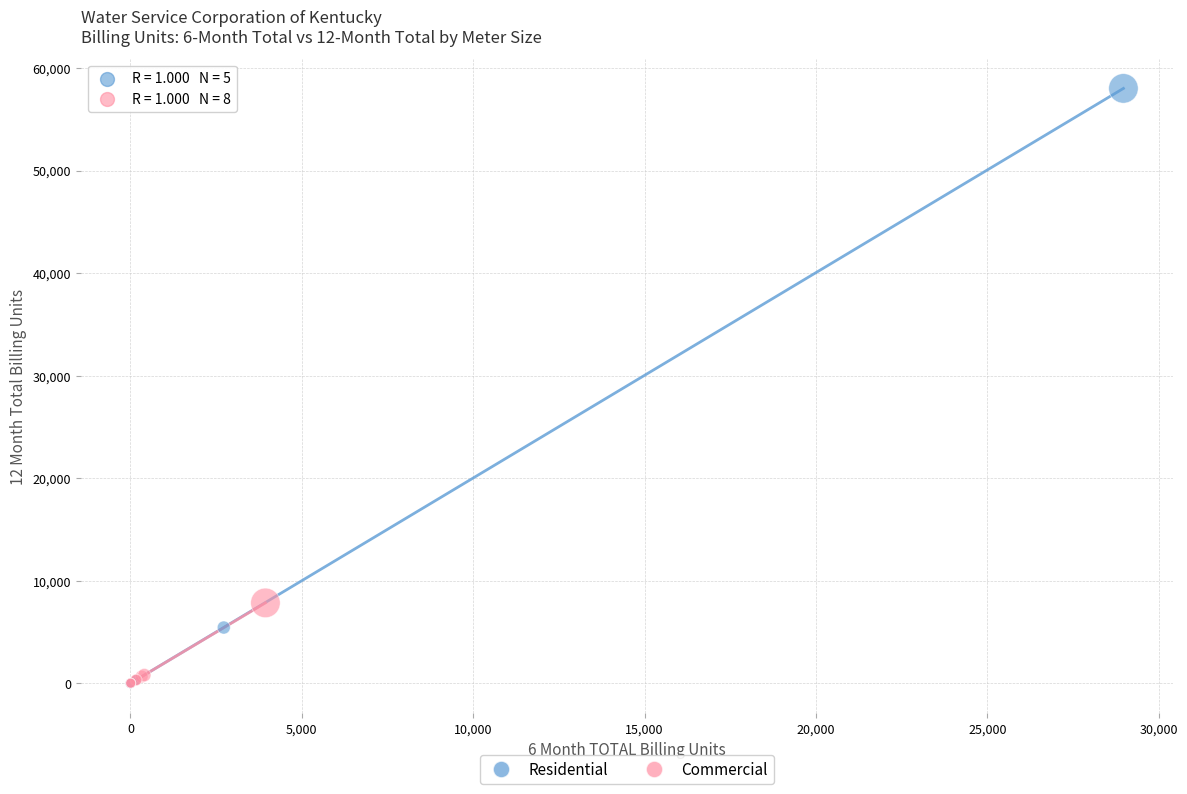

Which series contains the highest Y value?

Residential